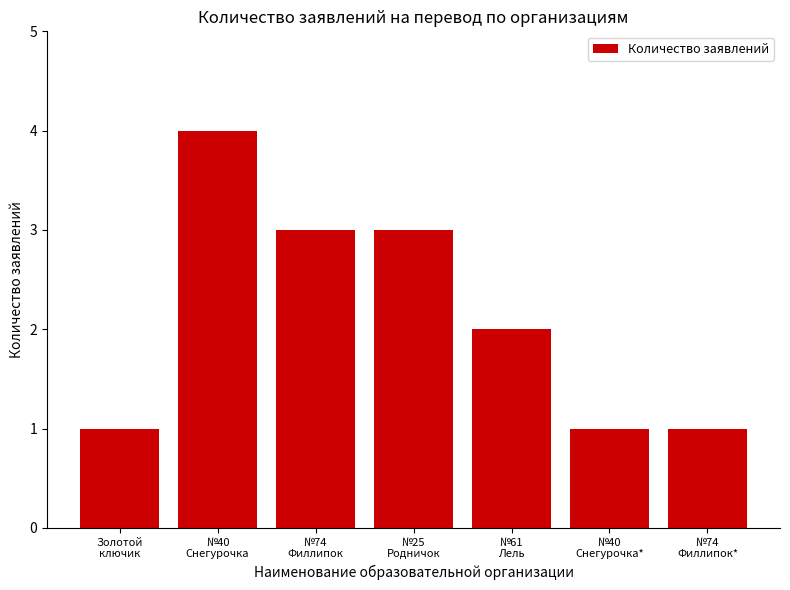

What is the value of the 7th bar from the left?

1